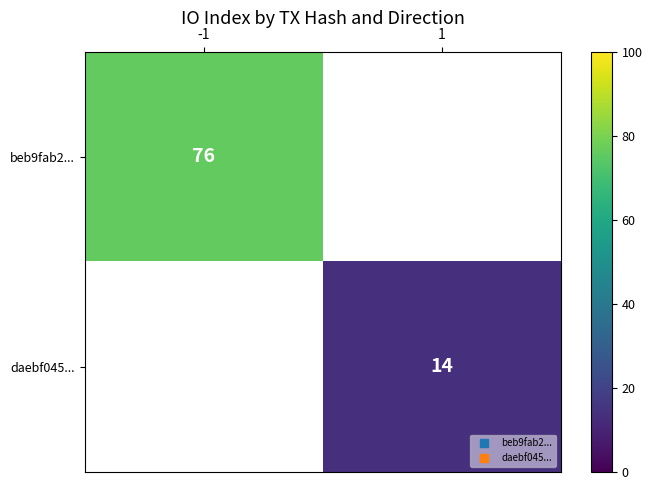

The beb9fab2... series shows 76.0 at -1. True or false?

True